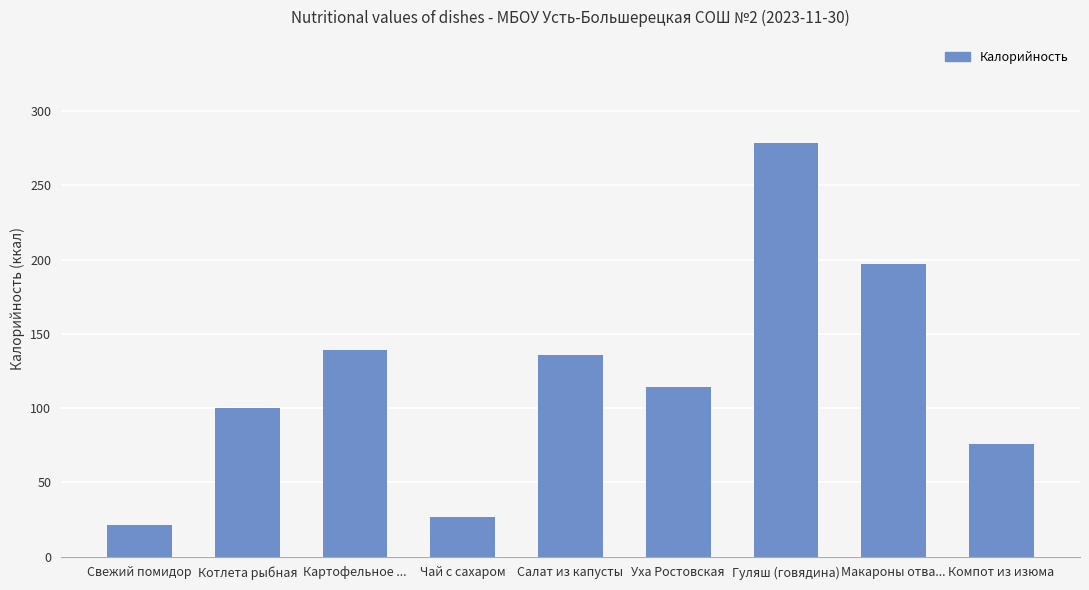

Where is the data nearest to the value 149?

Картофельное ...